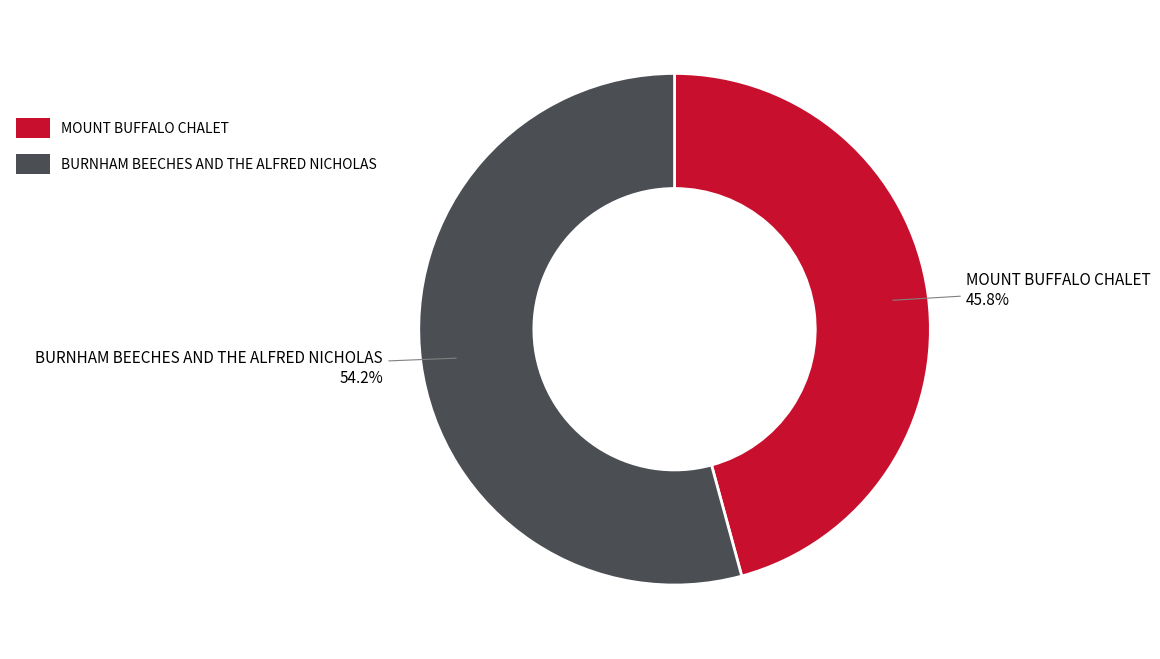

The MOUNT BUFFALO CHALET slice represents 36% of the pie. True or false?

False